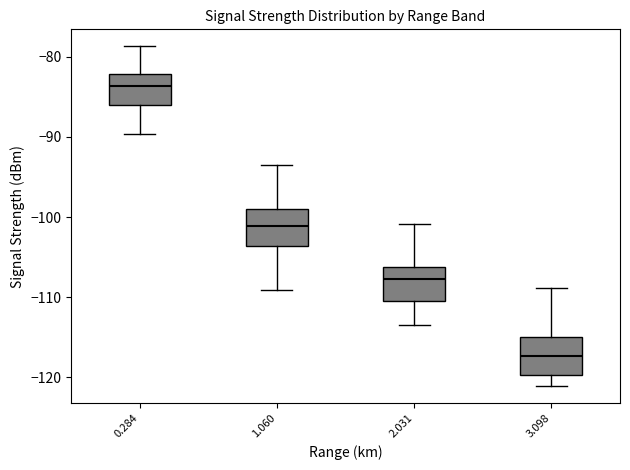

Where does the median line of the box at x = 3.098 sit on the y-axis? The values are not printed on the chart, so give them approximately, as read against the axis.

-117